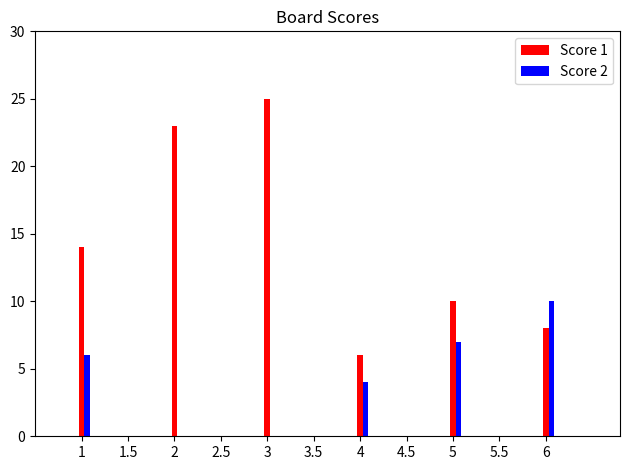

Is the value of Score 1 at 2 greater than the value of Score 2 at 5?

Yes